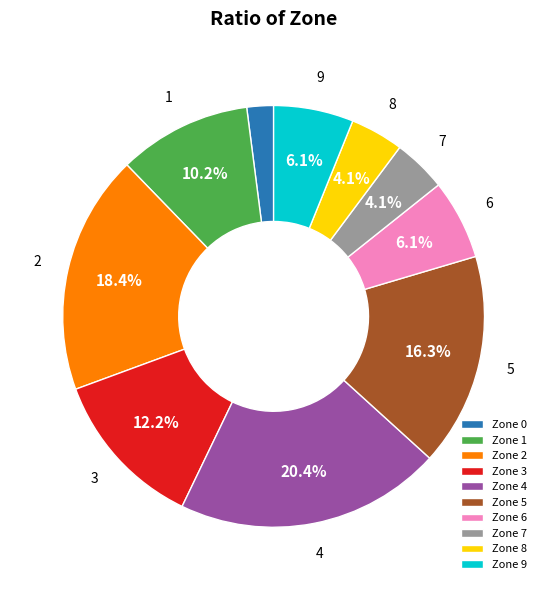

What portion of the pie excludes Zone 6?

93.9%